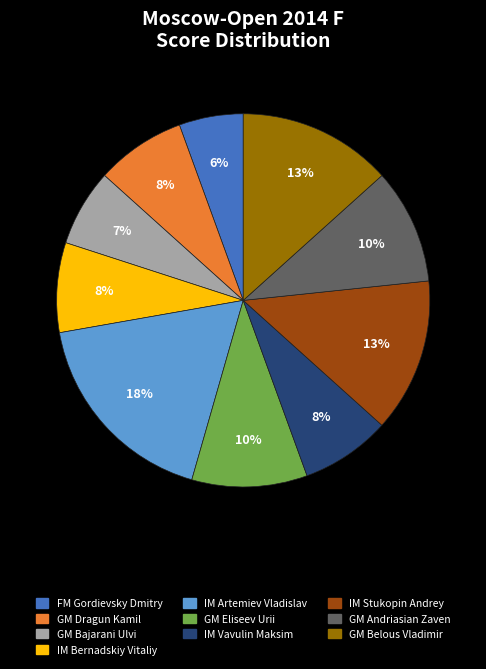

To the nearest percent, what is the combined percentage of IM Artemiev Vladislav and IM Stukopin Andrey?

31%